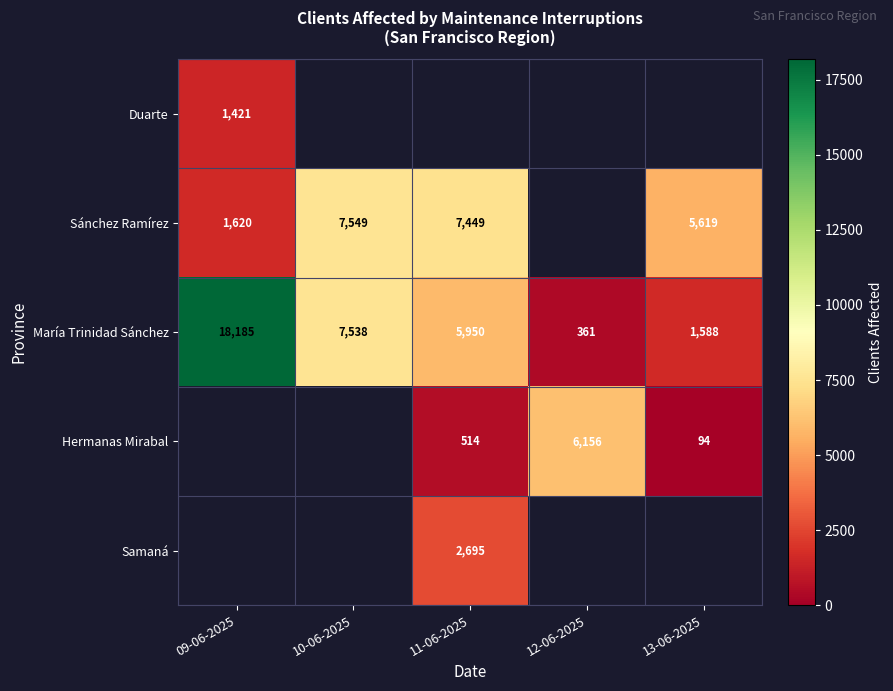

The María Trinidad Sánchez series shows 361 at 12-06-2025. True or false?

True